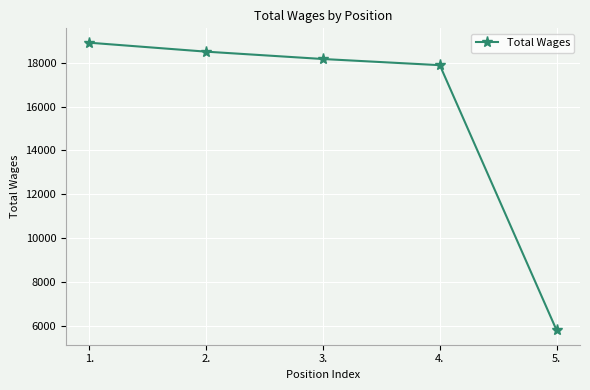

At which category does the chart reach its minimum across all series?

5.